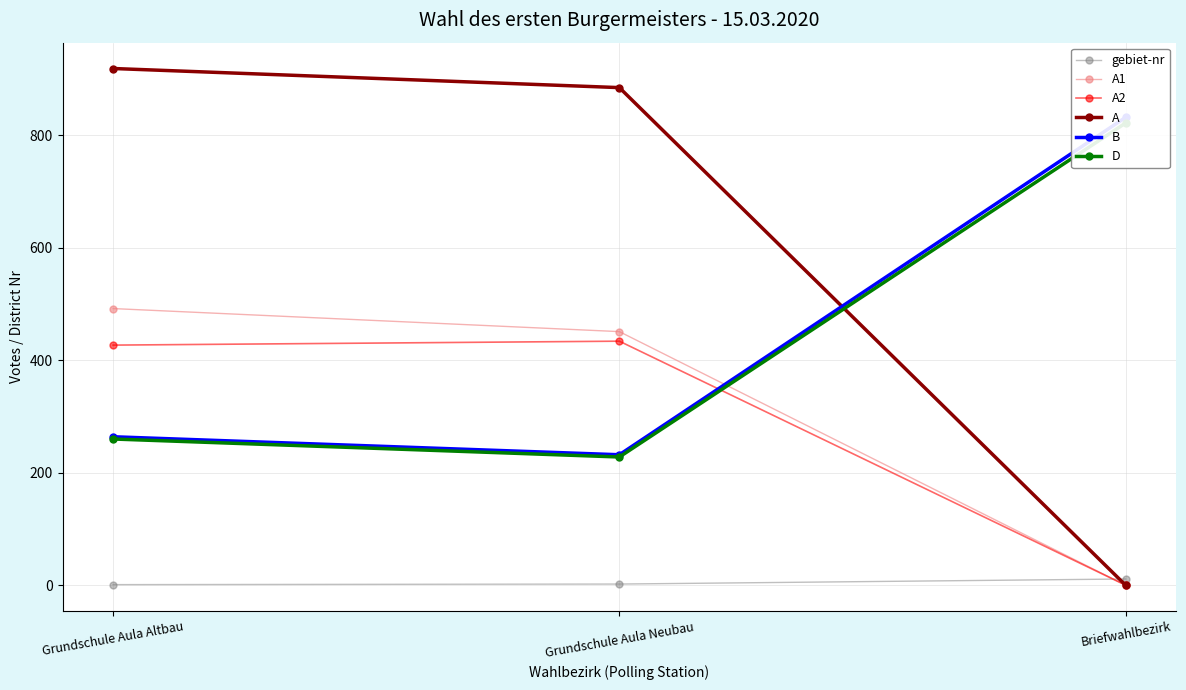

What is the label of the 3rd point from the left?

Briefwahlbezirk